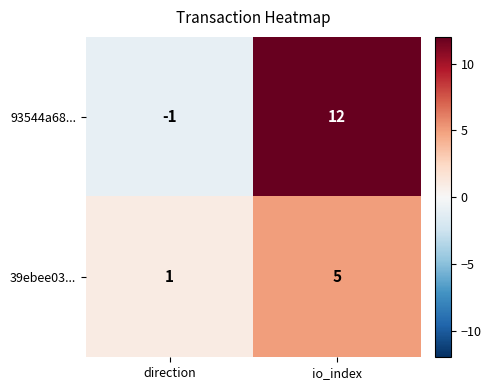

Which category has the lowest value across all series?

direction